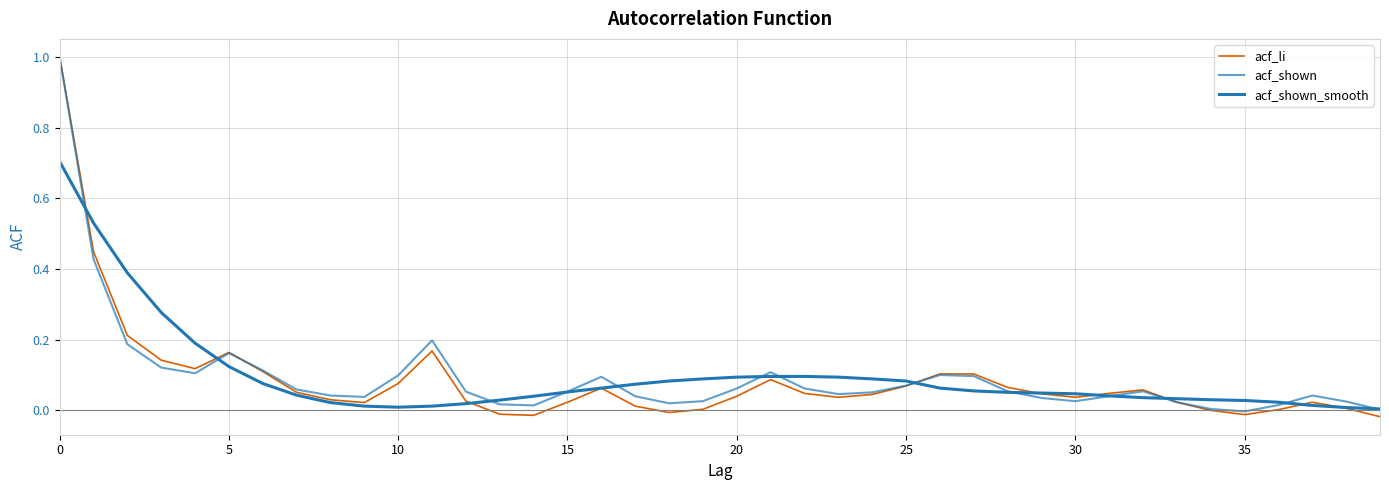

How many lines are shown in the chart?

3